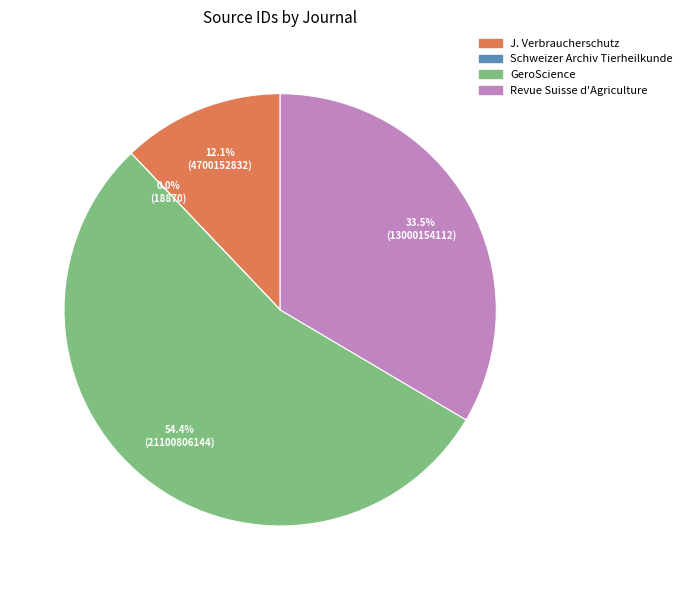

Is there a majority slice in this chart?

Yes